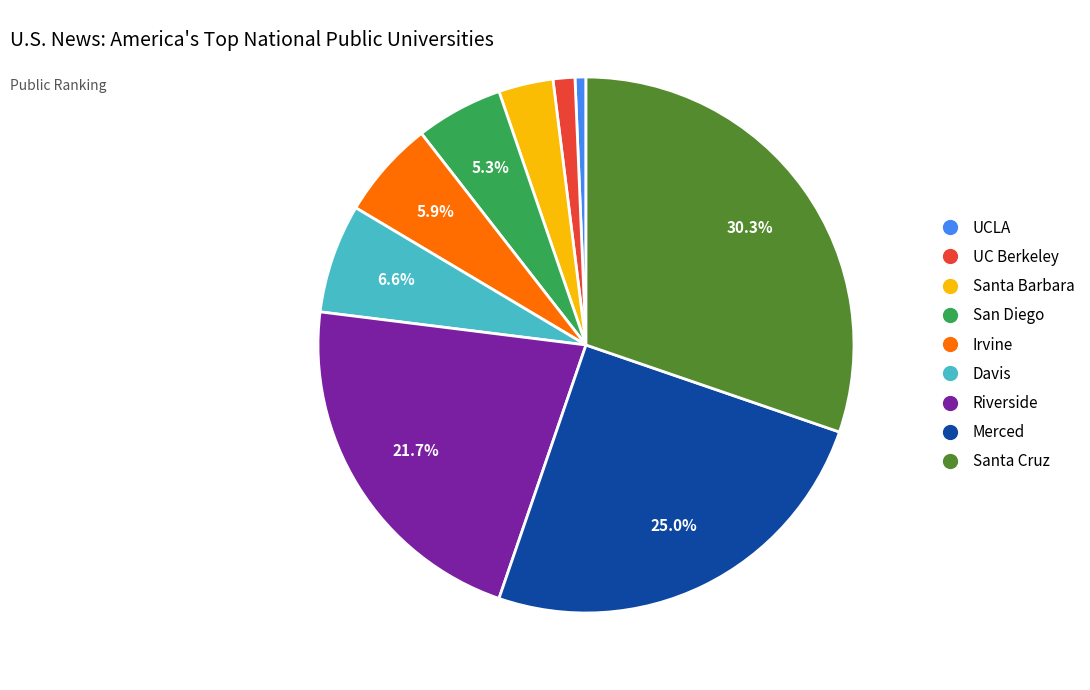

Which slice is the largest?

Santa Cruz